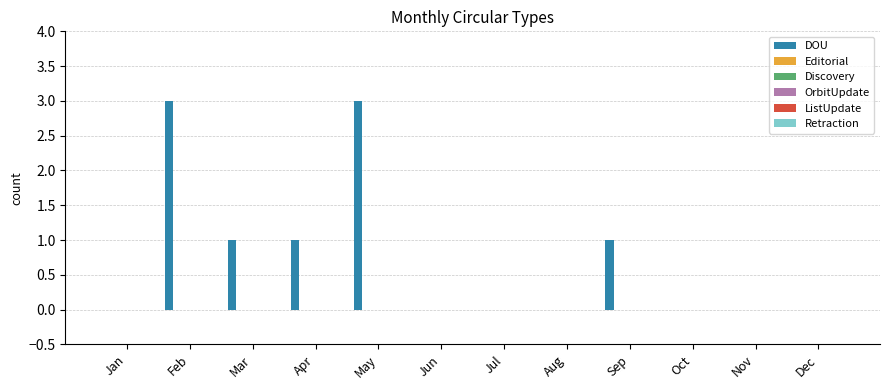

Count the number of data series in this chart.

1